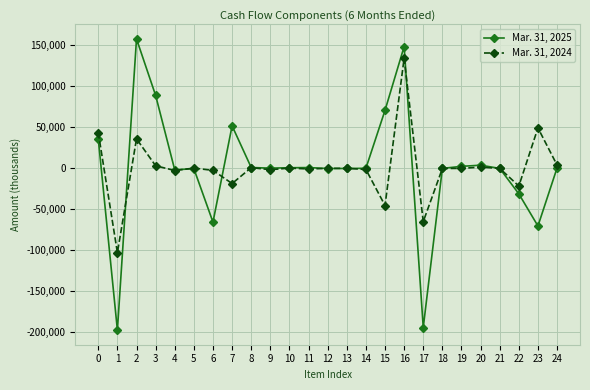

Is this an area chart (filled region under the line)?

No